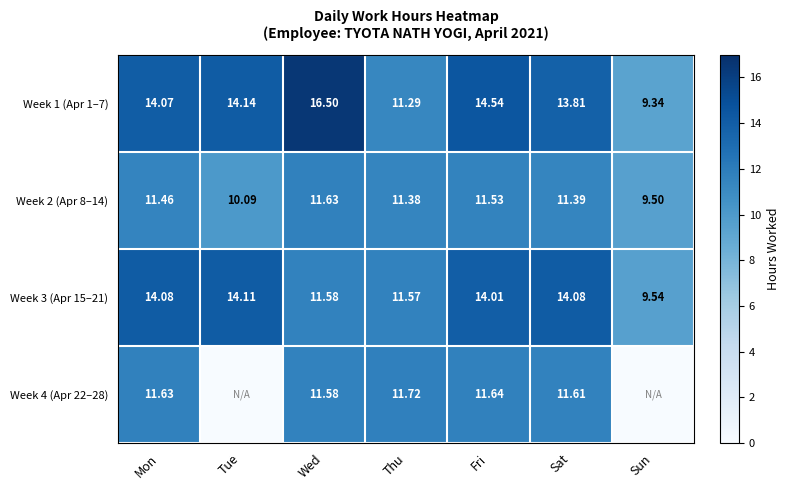

What is the sum of all Week 1 (Apr 1–7) values?

93.7